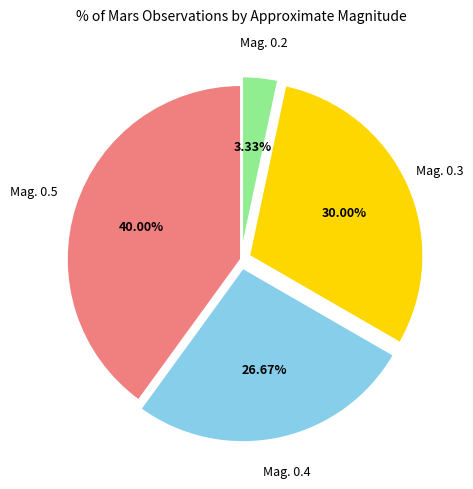

To the nearest percent, what is the difference between the largest and smallest slice percentages?

37%